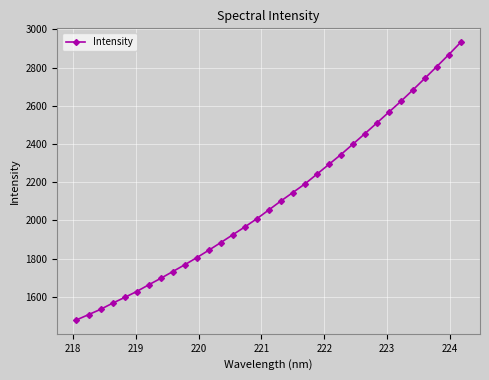

How many data points are less than 2054?

16